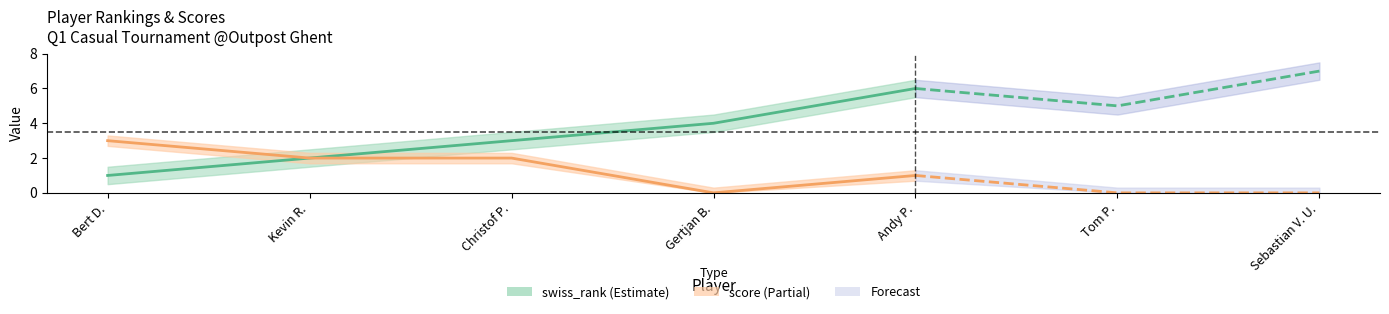

True or false: score and swiss_rank intersect in this chart.

False